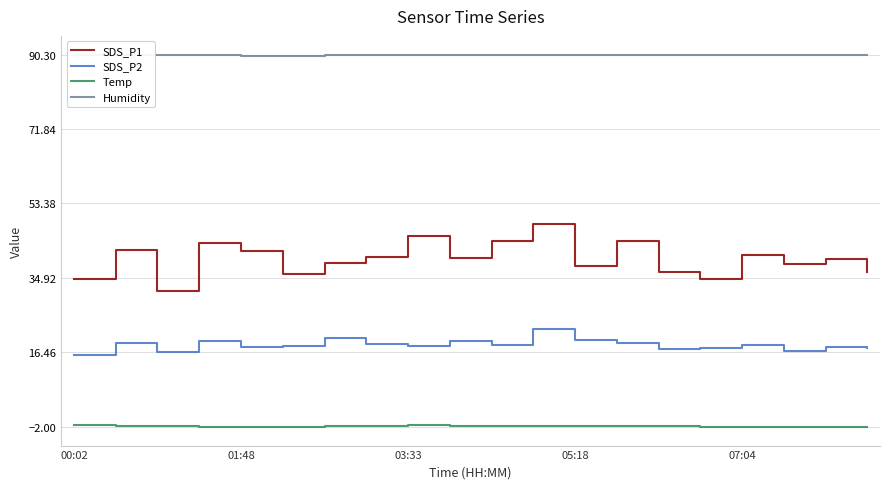

True or false: SDS_P2 and SDS_P1 intersect in this chart.

False